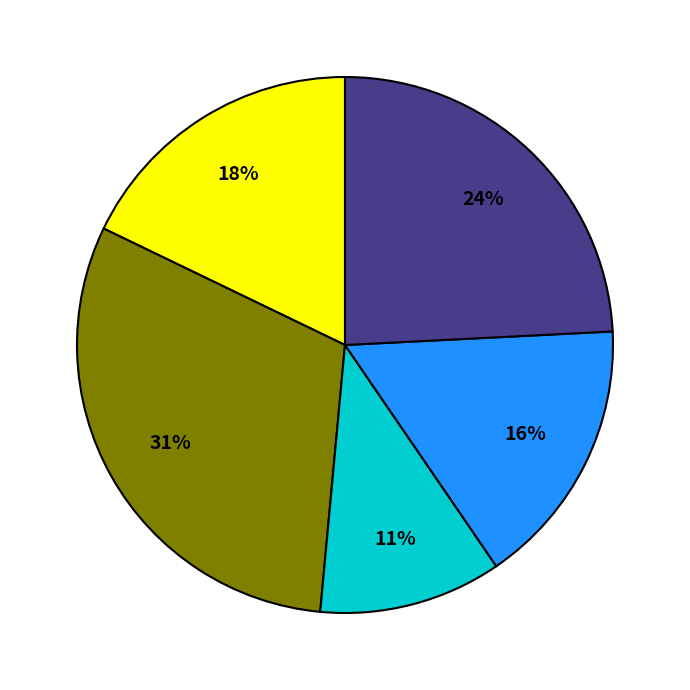

Does any single category account for the majority?

No